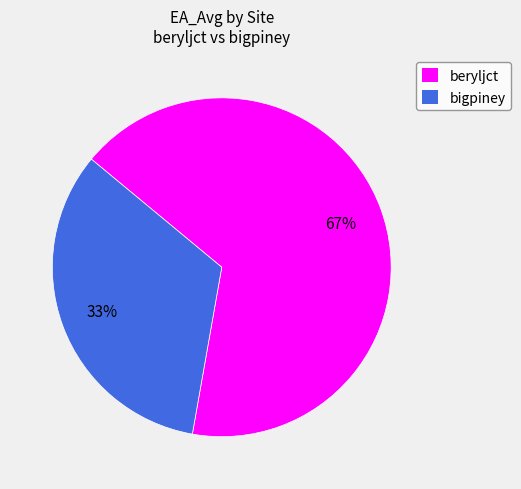

Is it true that beryljct is 74% of the pie?

False